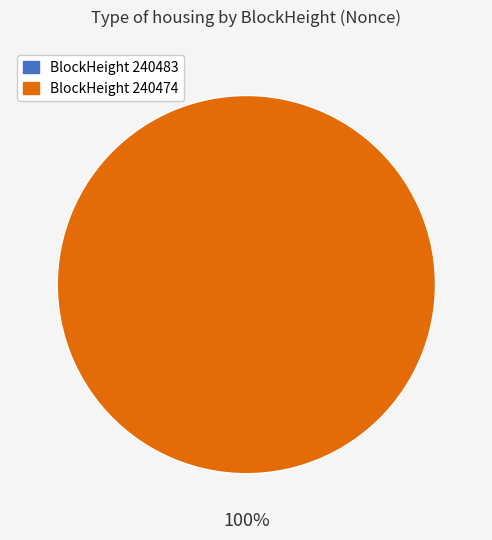

Between 240474 and 240483, which is larger?

240474